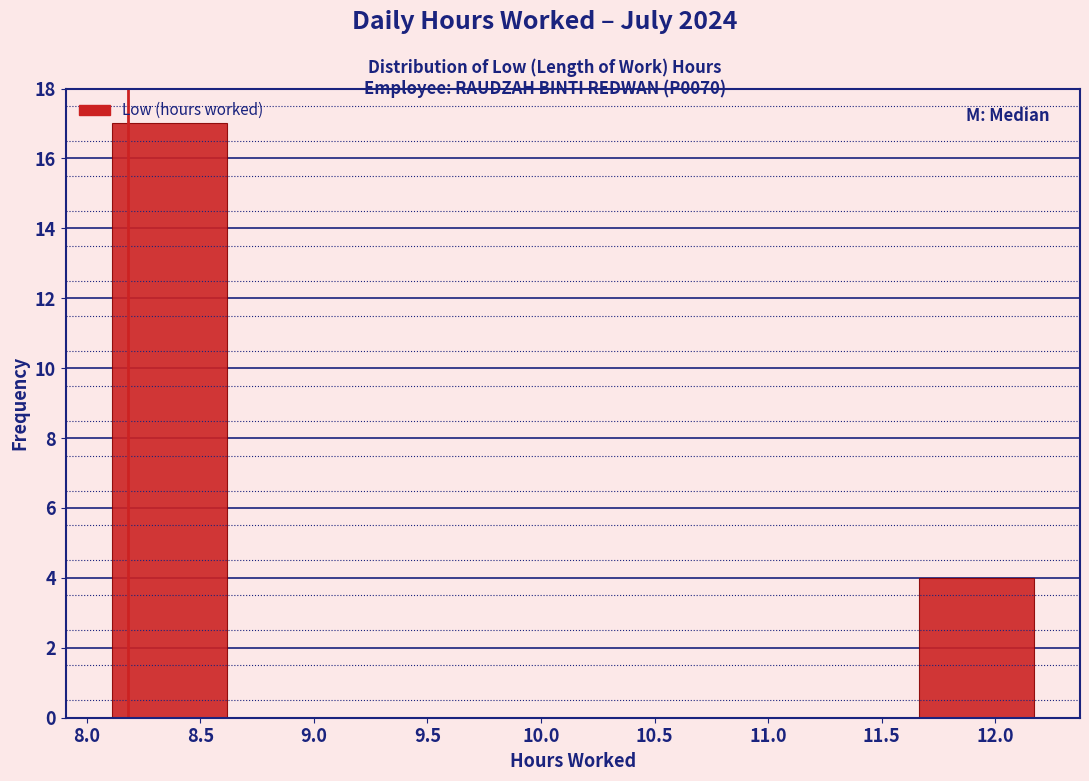

Reading left to right, transcribe this chart: for each bar, give the range it covers on the x-axis and its height. Neither the bar edges nor the heights are printed on the chart, so give them approximately, as read against the axes.

8.10 to 8.60: 17
8.60 to 9.15: 0
9.15 to 9.65: 0
9.65 to 10.15: 0
10.15 to 10.65: 0
10.65 to 11.15: 0
11.15 to 11.65: 0
11.65 to 12.15: 4